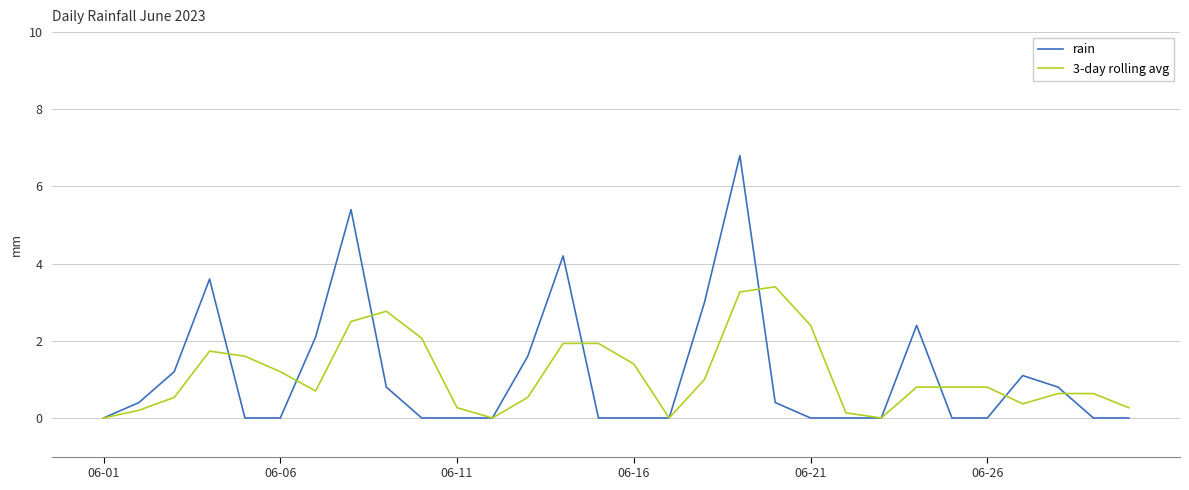

Which series has the widest spread of values?

rain